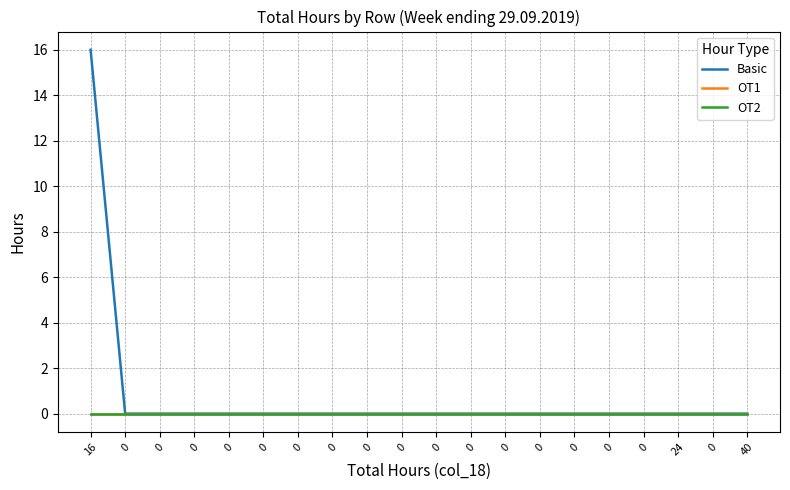

What is the maximum value shown in the chart?

16